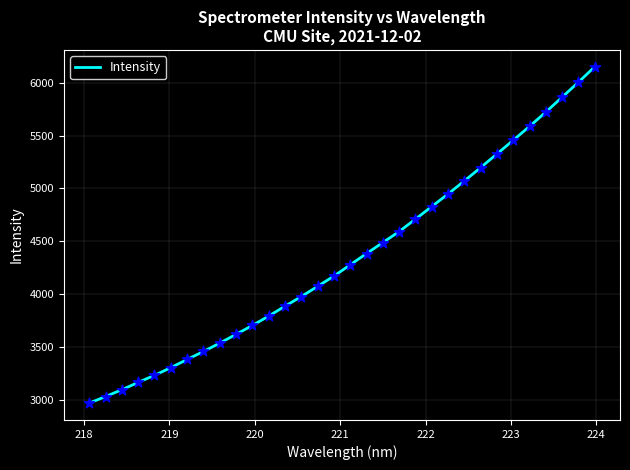

What is the difference between the maximum and minimum values?

3178.2